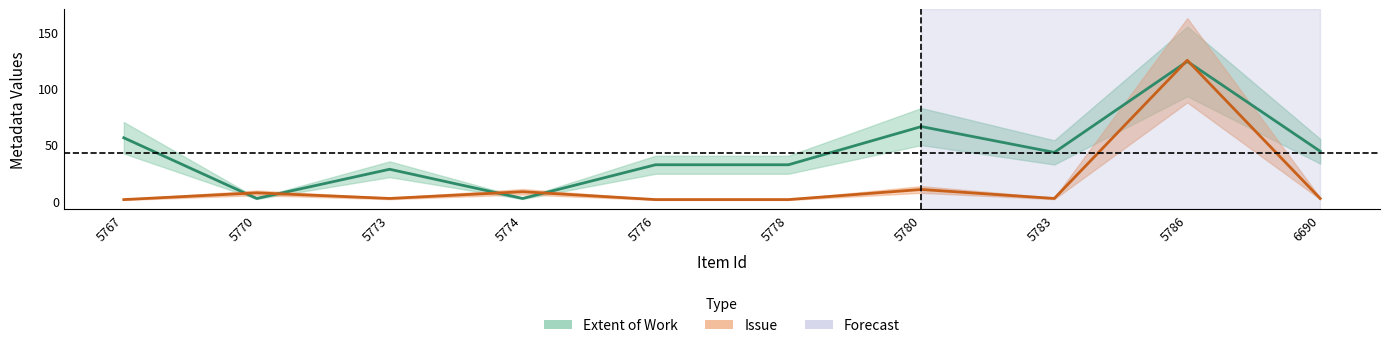

What is the total value across all series at 5778?

33